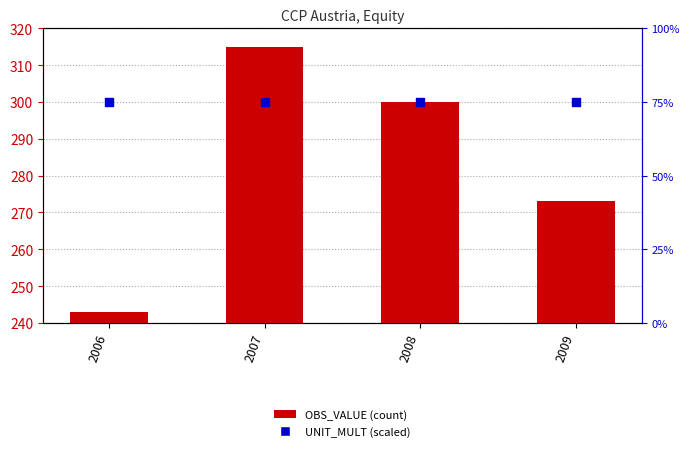

Is the value of UNIT_MULT (scaled) at 2006 greater than the value of OBS_VALUE (count) at 2009?

No